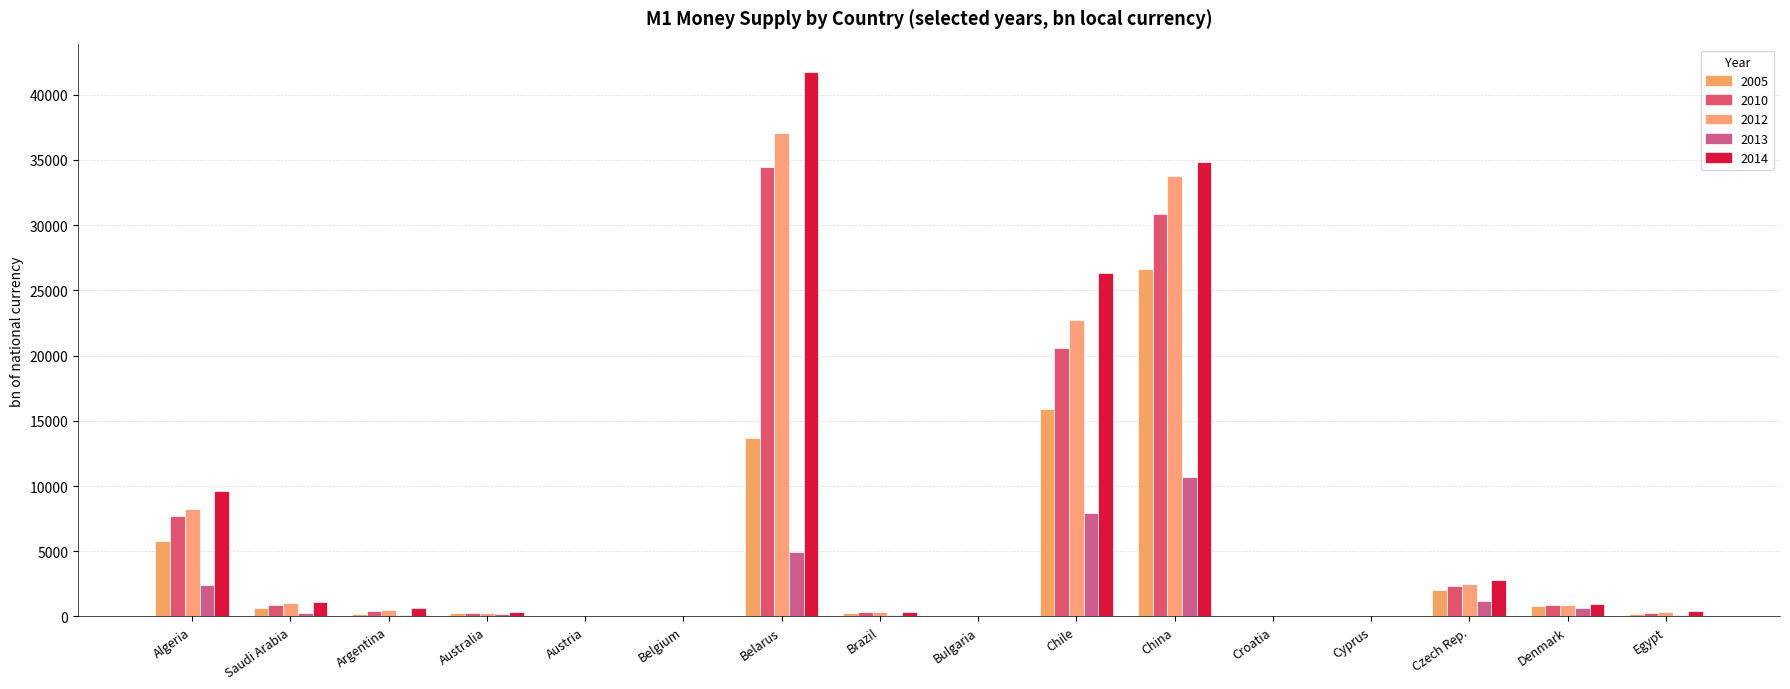

True or false: M1_2010 has a value of 6907.9 at Belarus.

False